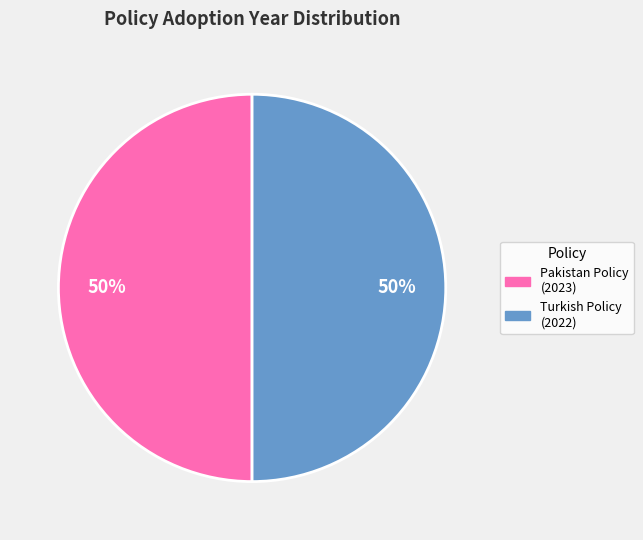

To the nearest percent, what is the average slice percentage?

50%